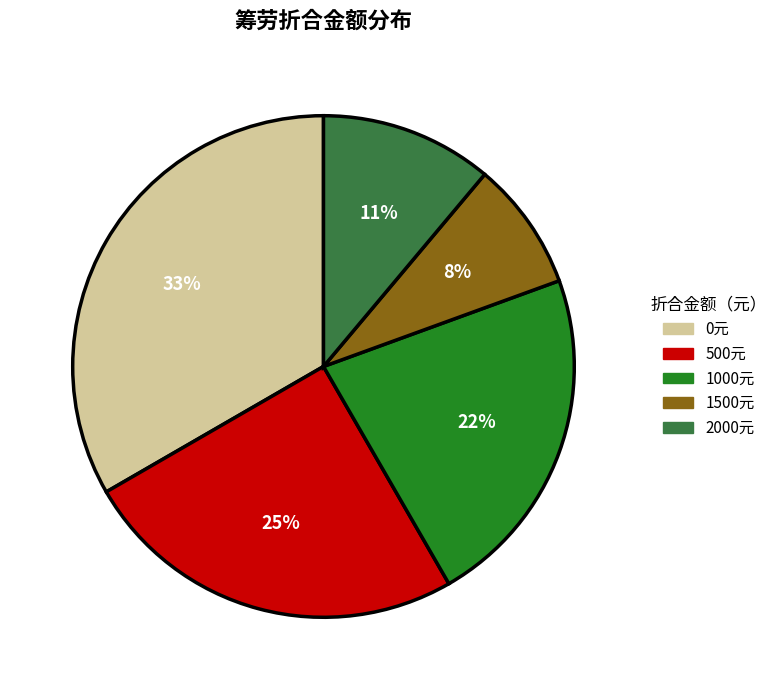

Rank the categories by value from highest to lowest.

0元, 500元, 1000元, 2000元, 1500元